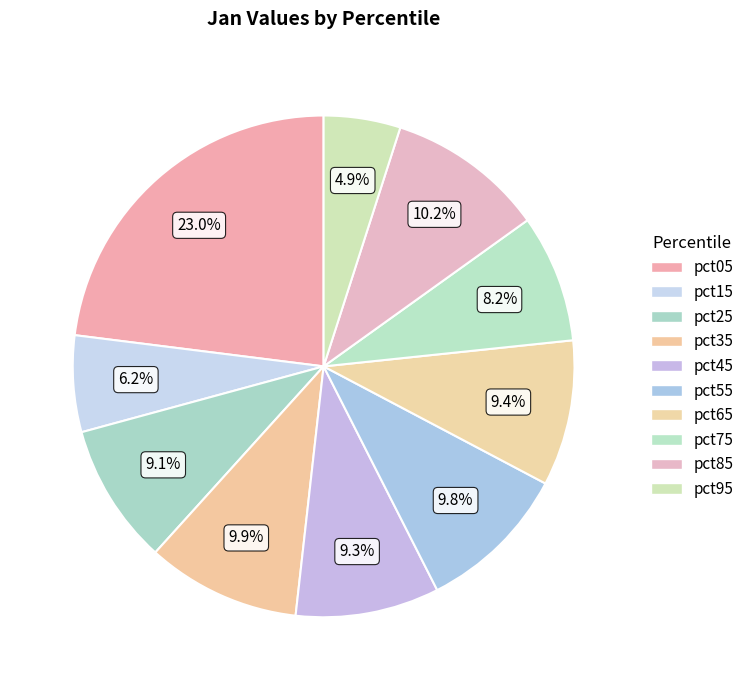

True or false: pct95 accounts for 1% of the total.

False